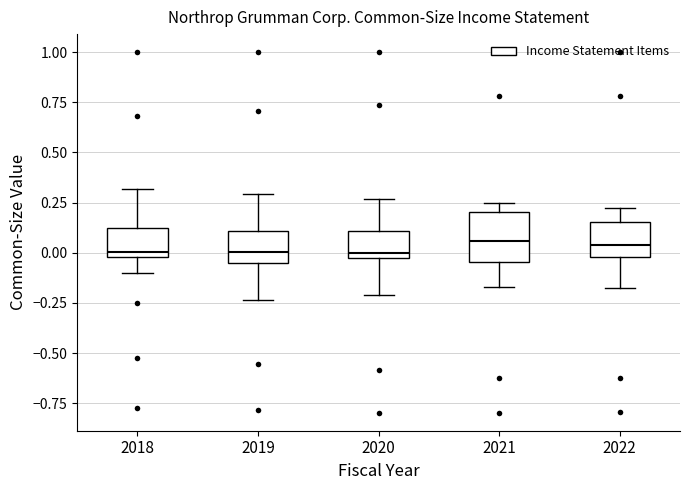

Which box is the tallest, from its lower edge to its upper edge?

2021